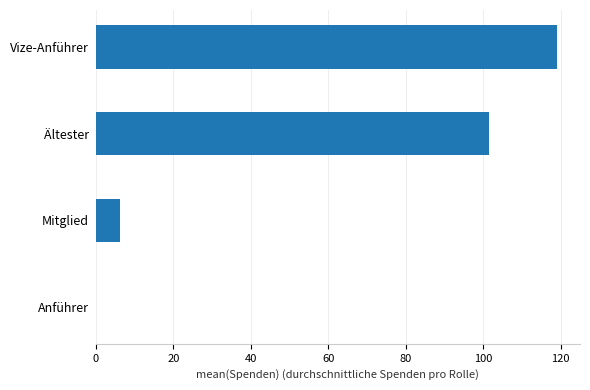

The chart shows a value of 6.2 at Mitglied. True or false?

True